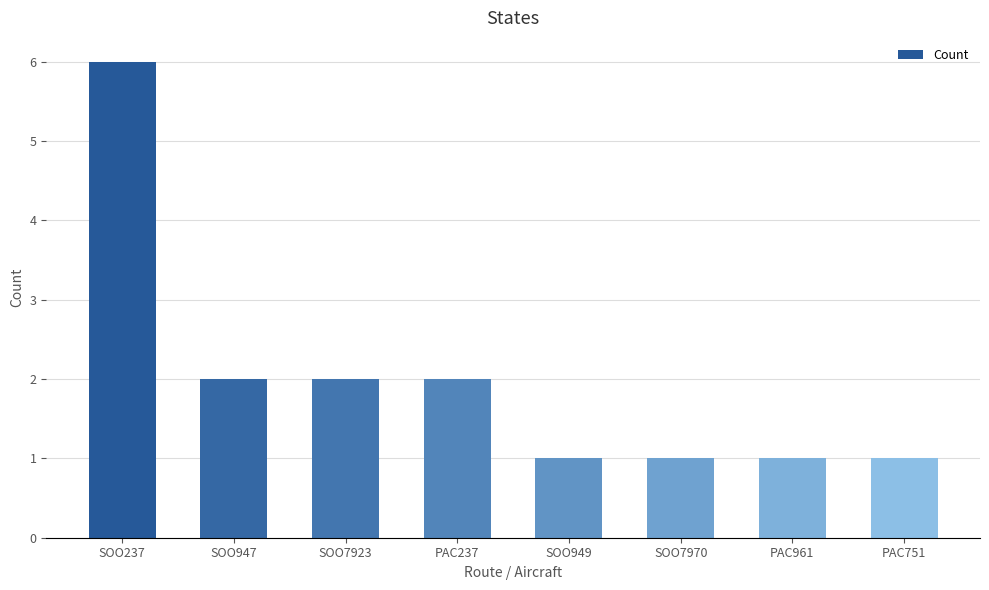

The chart shows a value of 1 at PAC237. True or false?

False